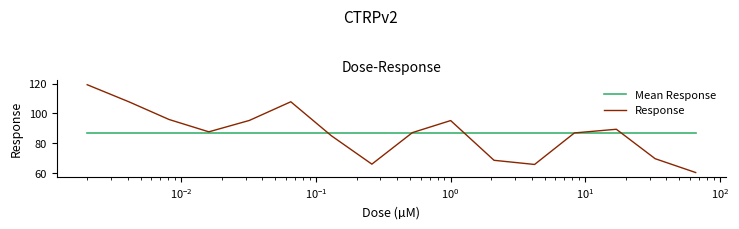

Which series has the widest spread of values?

Response